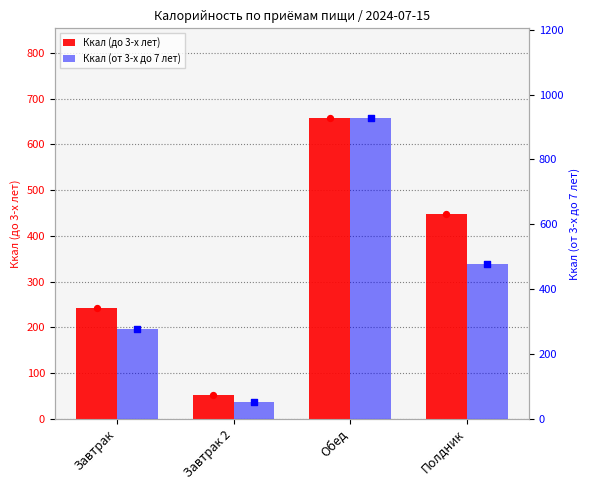

Which series contains the highest Y value?

Ккал (от 3-х до 7 лет)